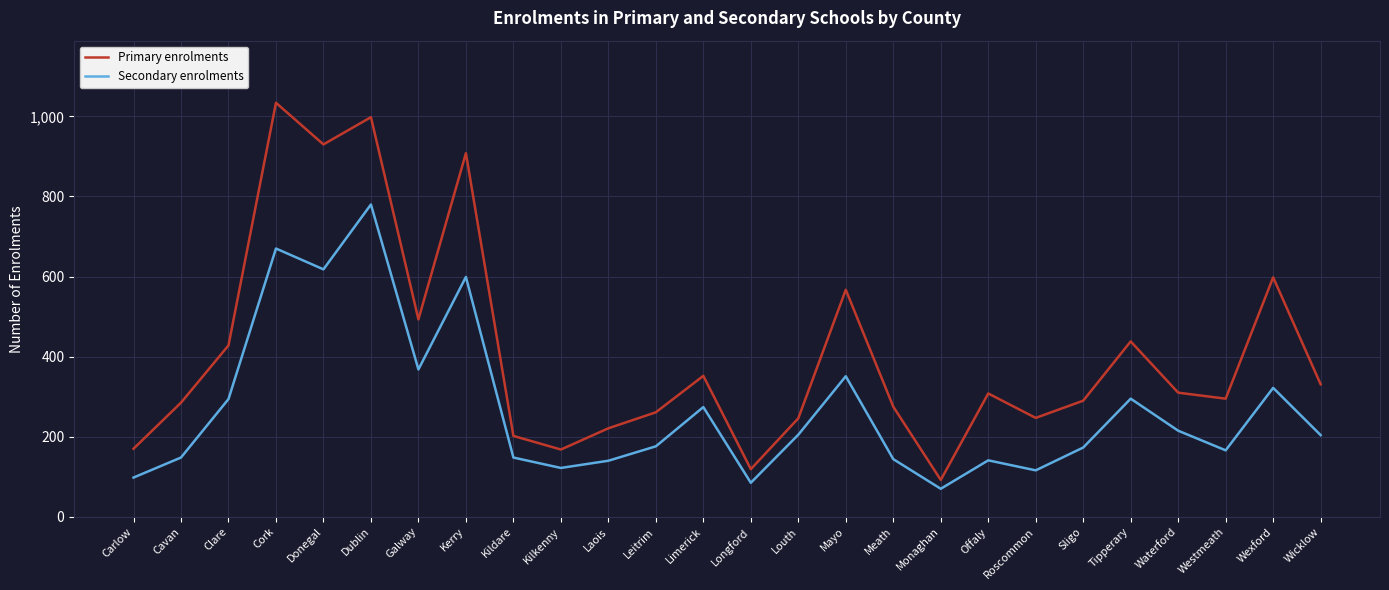

What is the approximate value of Secondary enrolments at Offaly, to the nearest 50?

150